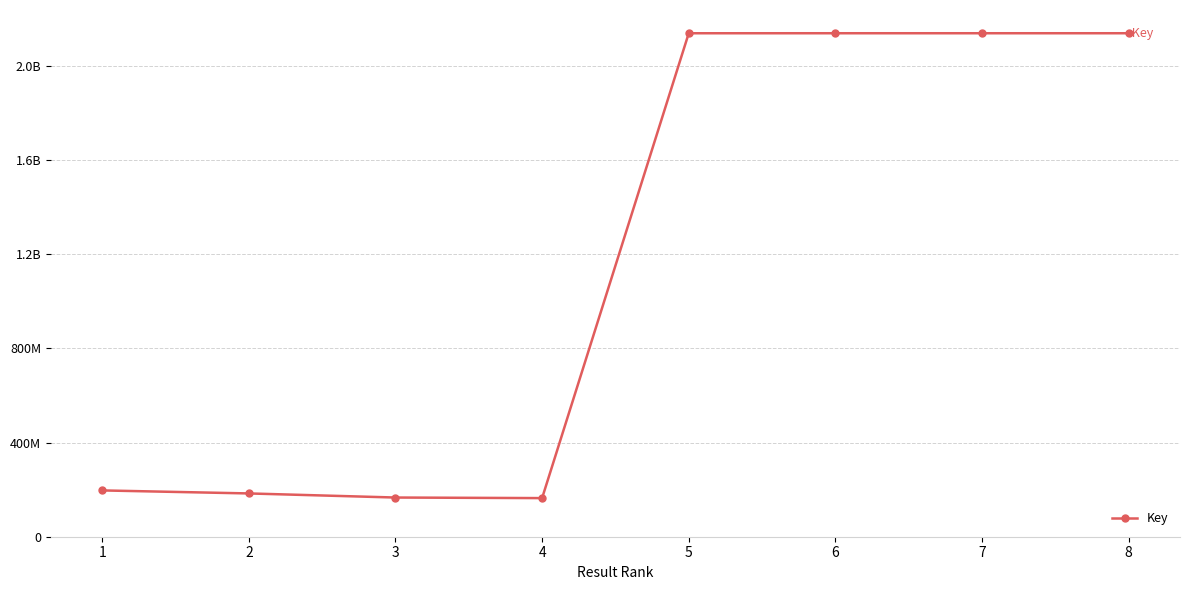

Is this an area chart (filled region under the line)?

No